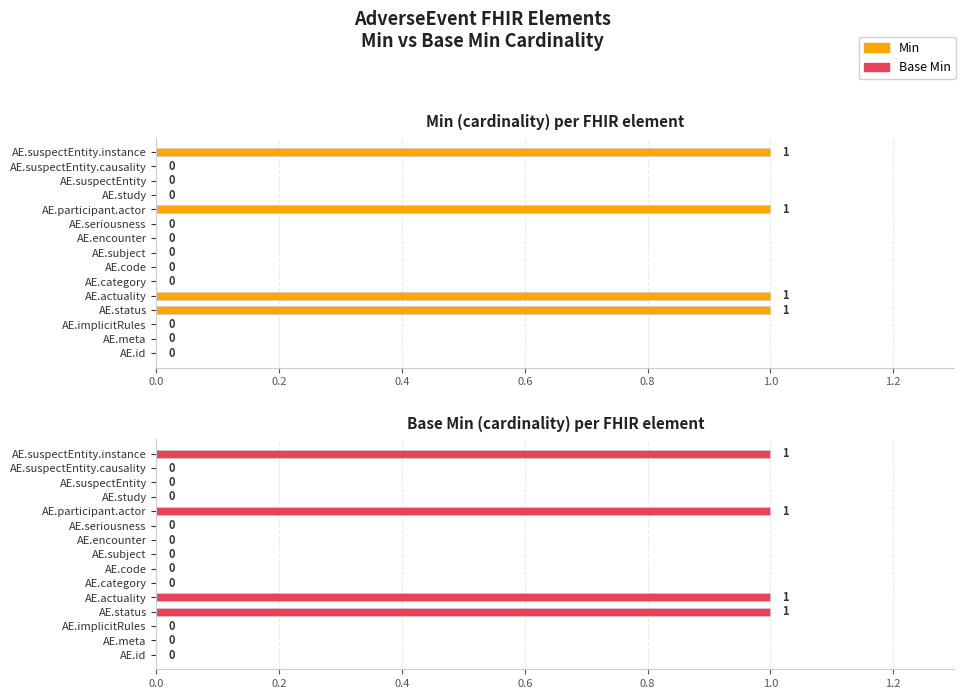

Between AE.implicitRules and AE.status, which series saw the biggest shift?

Min